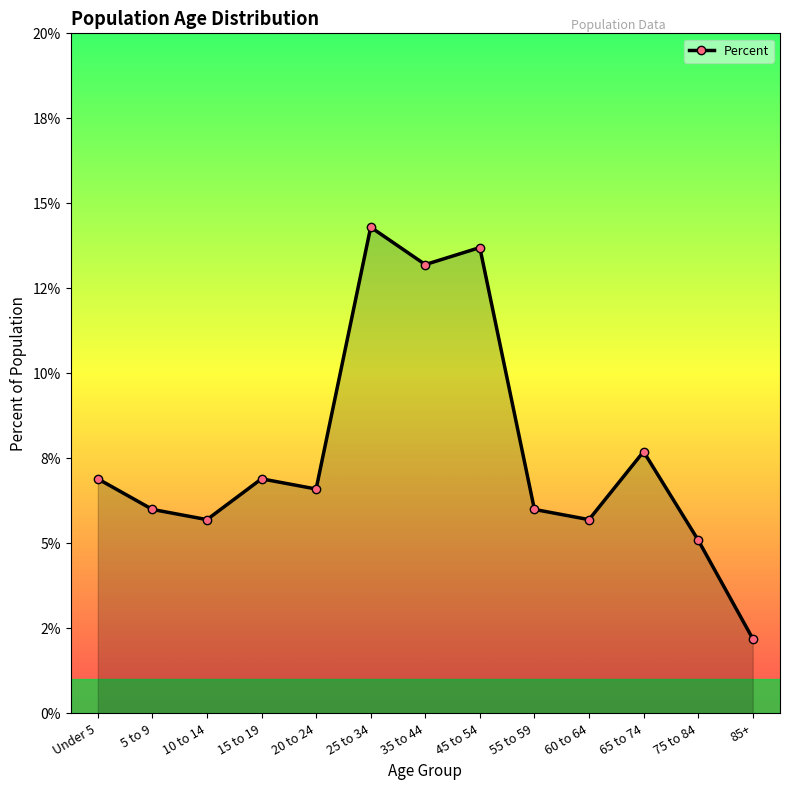

Reading left to right, transcribe all the data shown in this chart.

Under 5=0.1	5 to 9=0.1	10 to 14=0.1	15 to 19=0.1	20 to 24=0.1	25 to 34=0.1	35 to 44=0.1	45 to 54=0.1	55 to 59=0.1	60 to 64=0.1	65 to 74=0.1	75 to 84=0.1	85+=0.0